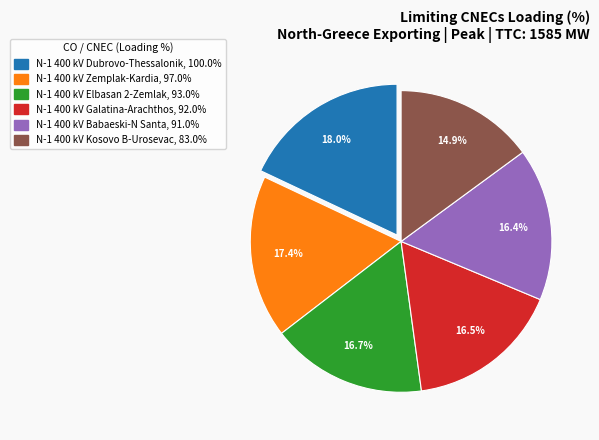

Is there any slice that represents more than half of the pie?

No